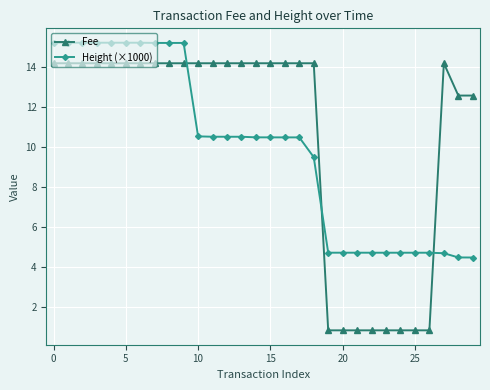

After their last crossing, which series has the higher values: Height (×1000) or Fee?

Fee